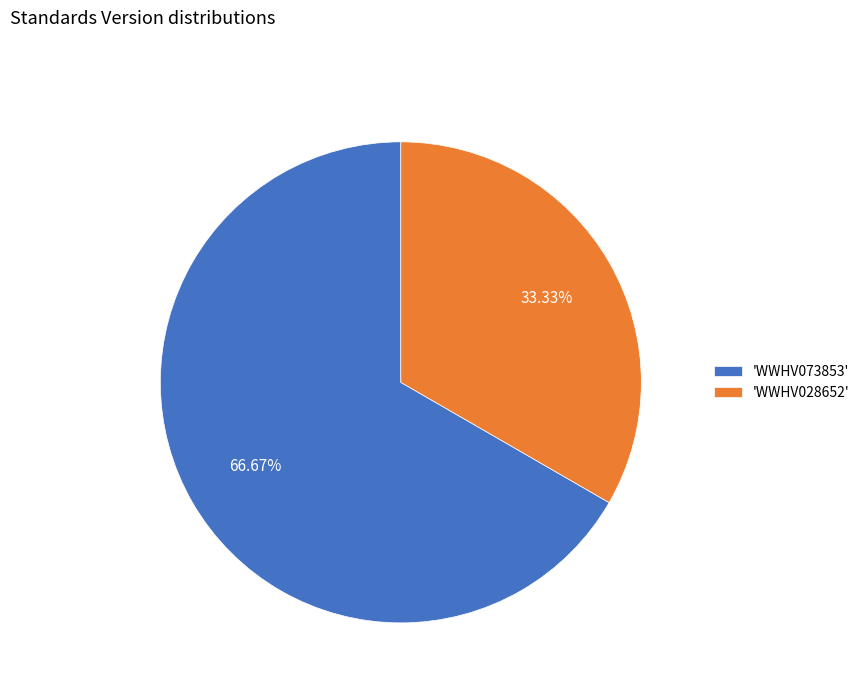

Which slice represents more than half of the pie?

'WWHV073853'